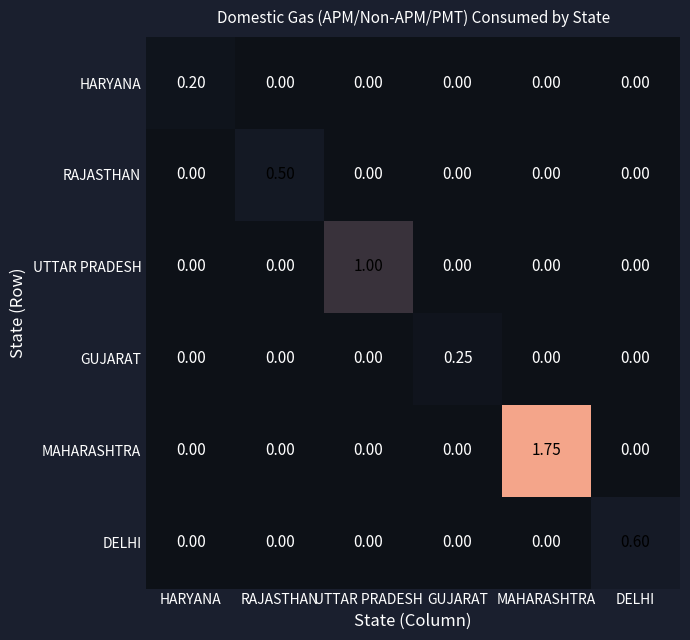

Which series has the largest total across all categories?

MAHARASHTRA